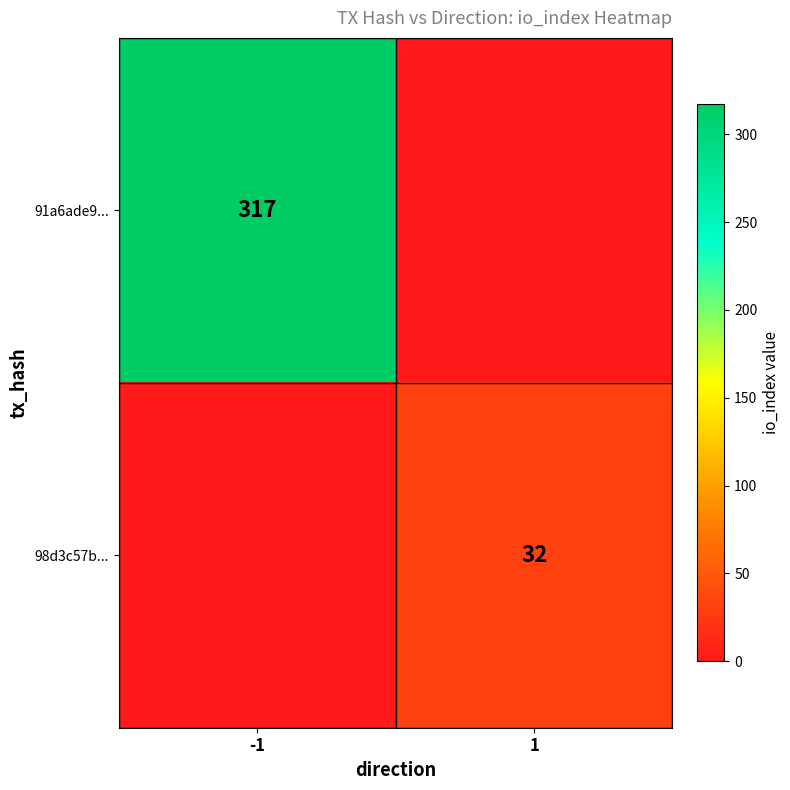

The 98d3c57b... series shows 32 at 1. True or false?

True